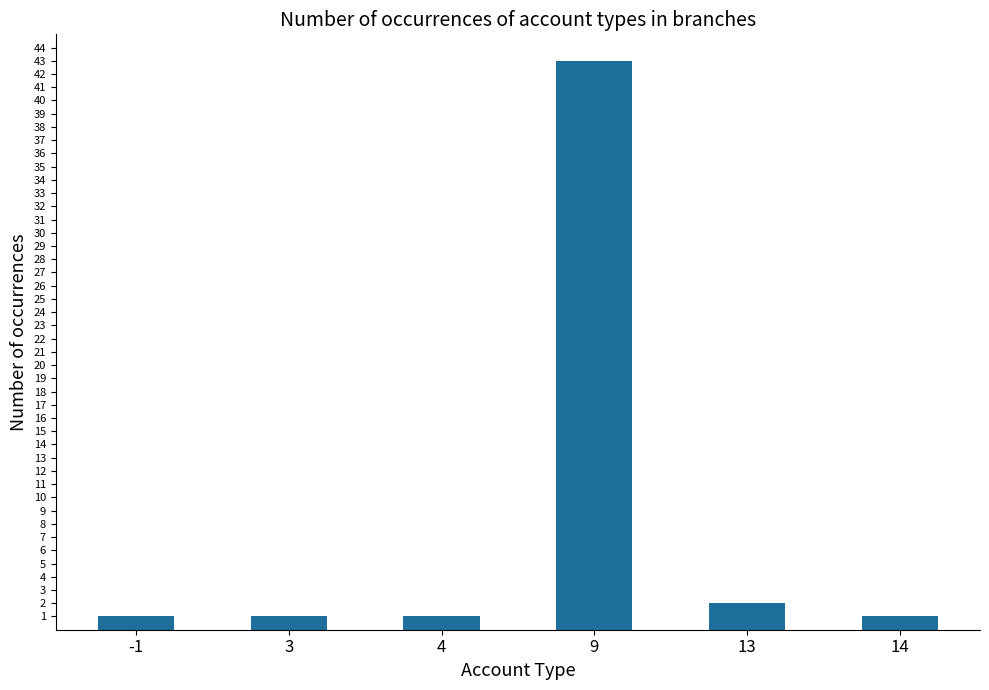

How many categories are shown in the chart?

6